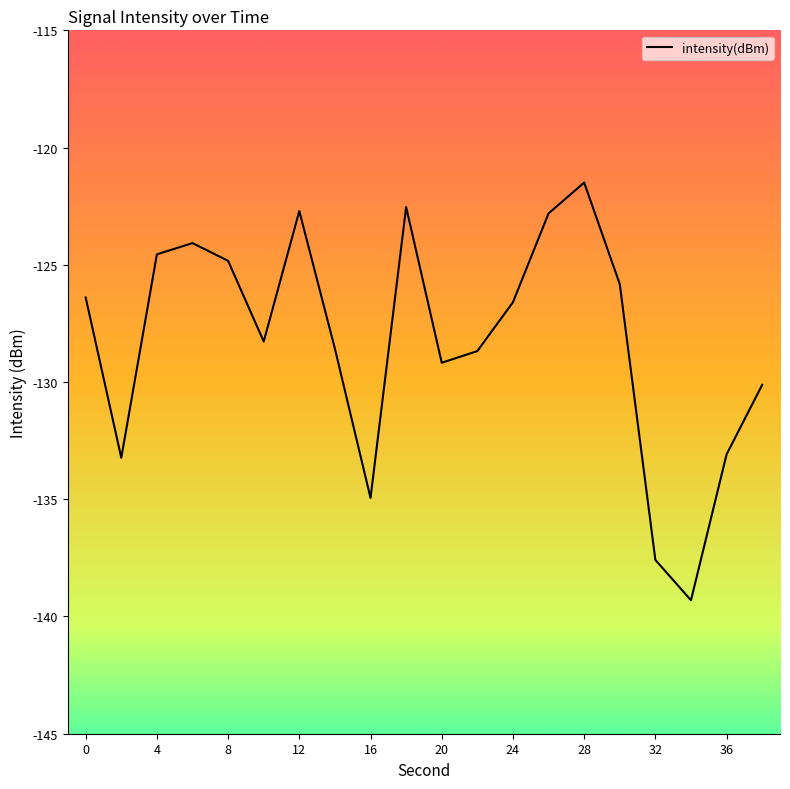

What is the maximum value shown in the chart?

-121.5